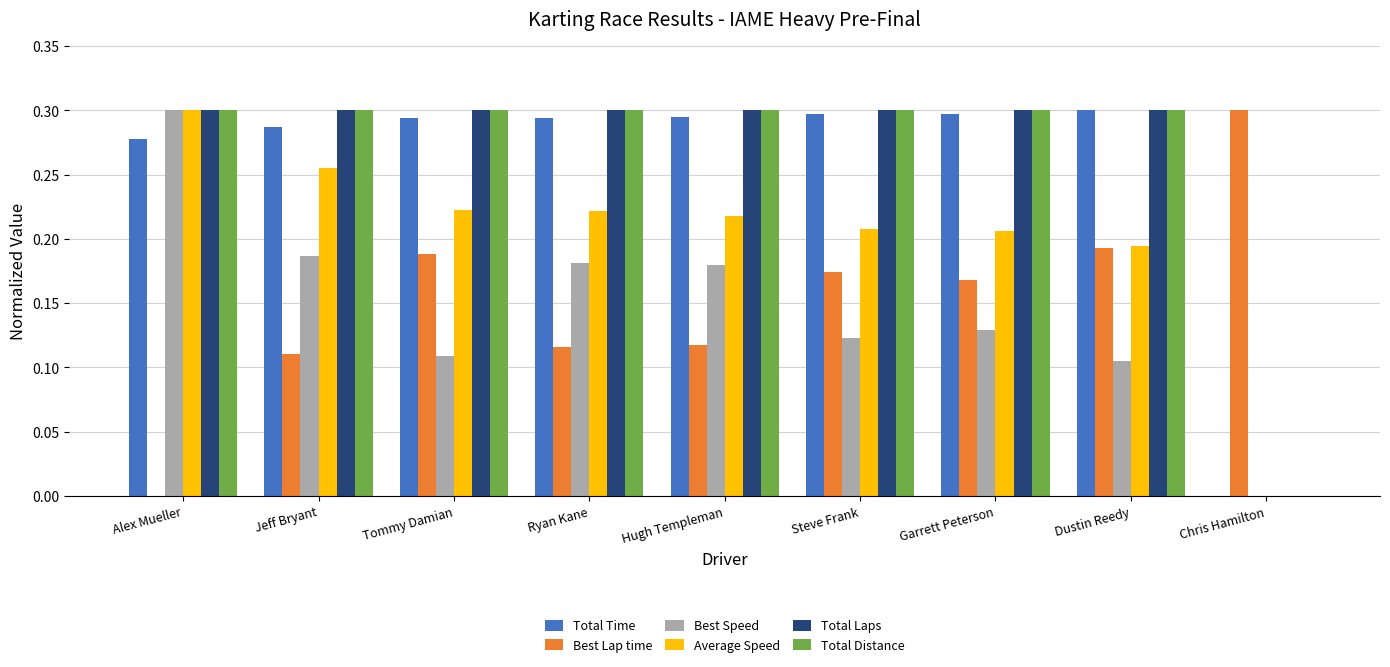

At which label does Average Speed reach its peak?

Alex Mueller